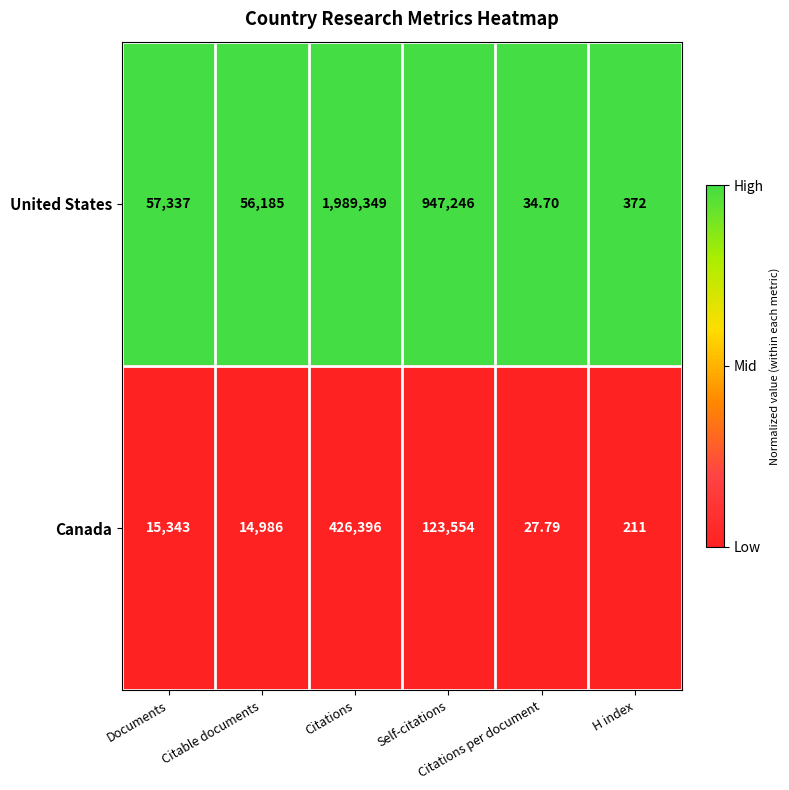

Which series has the largest total across all categories?

United States